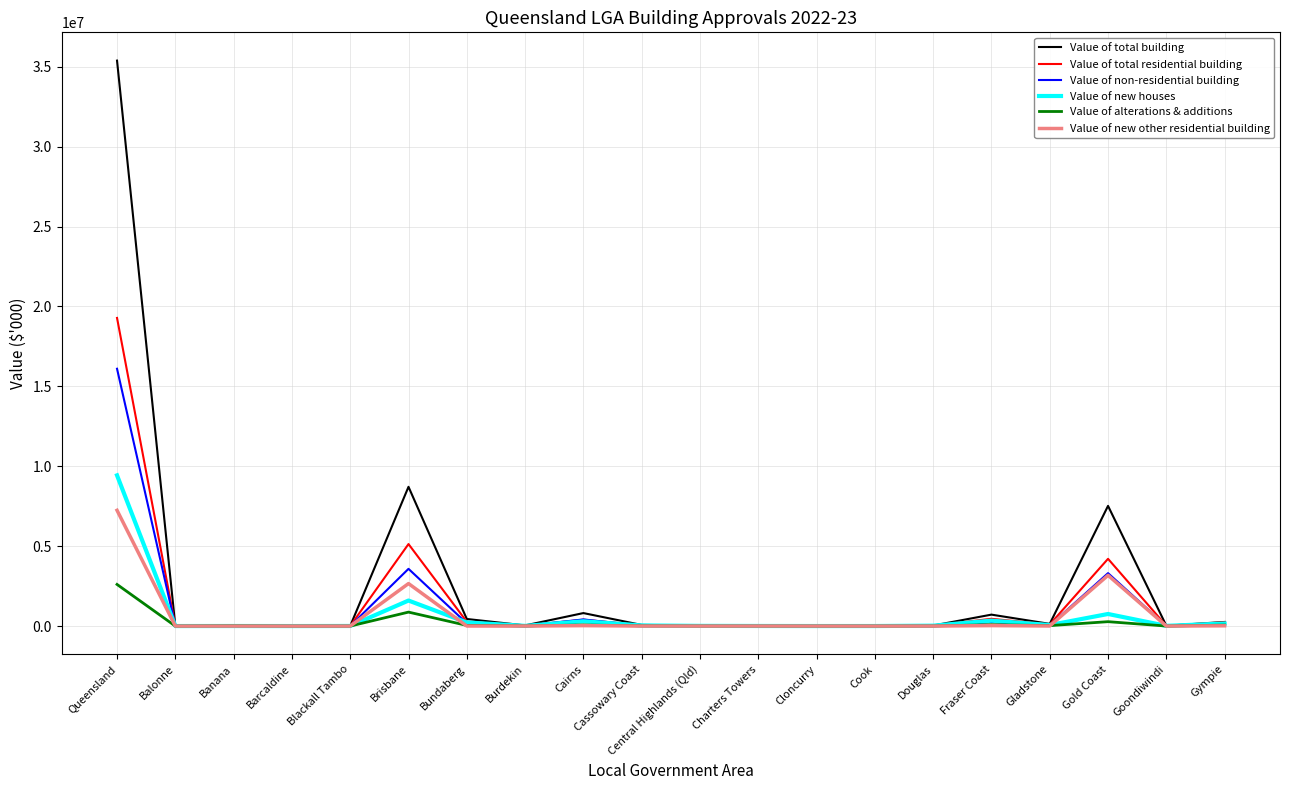

Between Queensland and Cairns, which series saw the biggest shift?

Value of total building